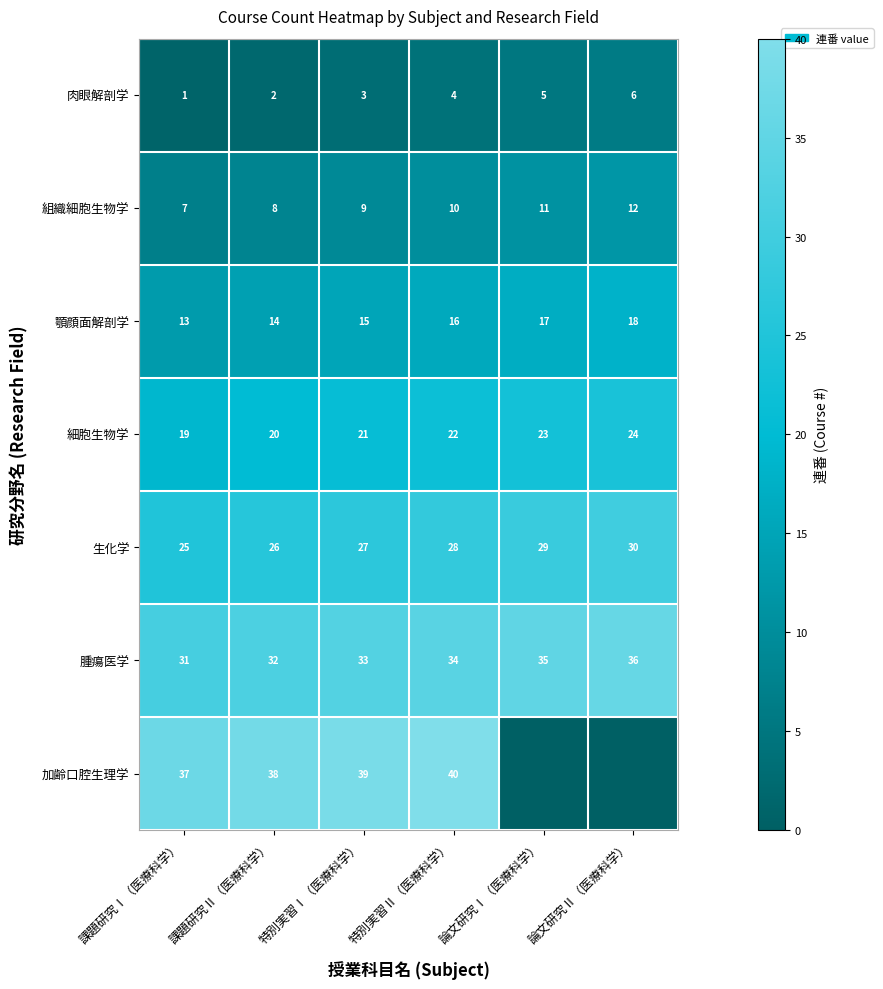

What is the highest value of the 細胞生物学 series?

24